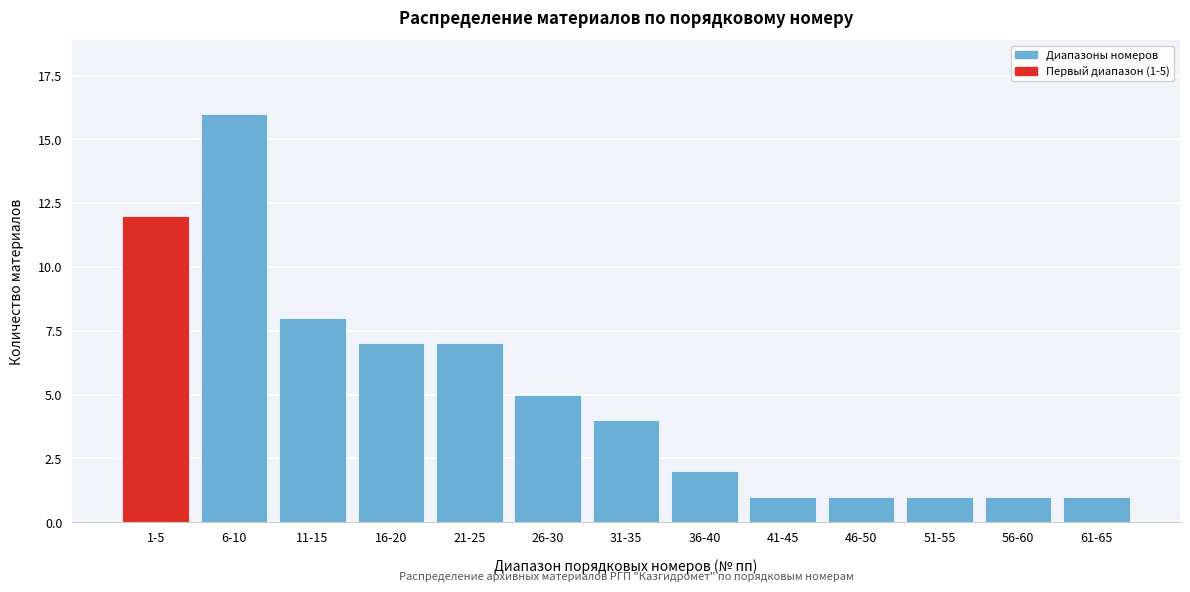

Reading left to right, extract all data points from this chart.

12	16	8	7	7	5	4	2	1	1	1	1	1